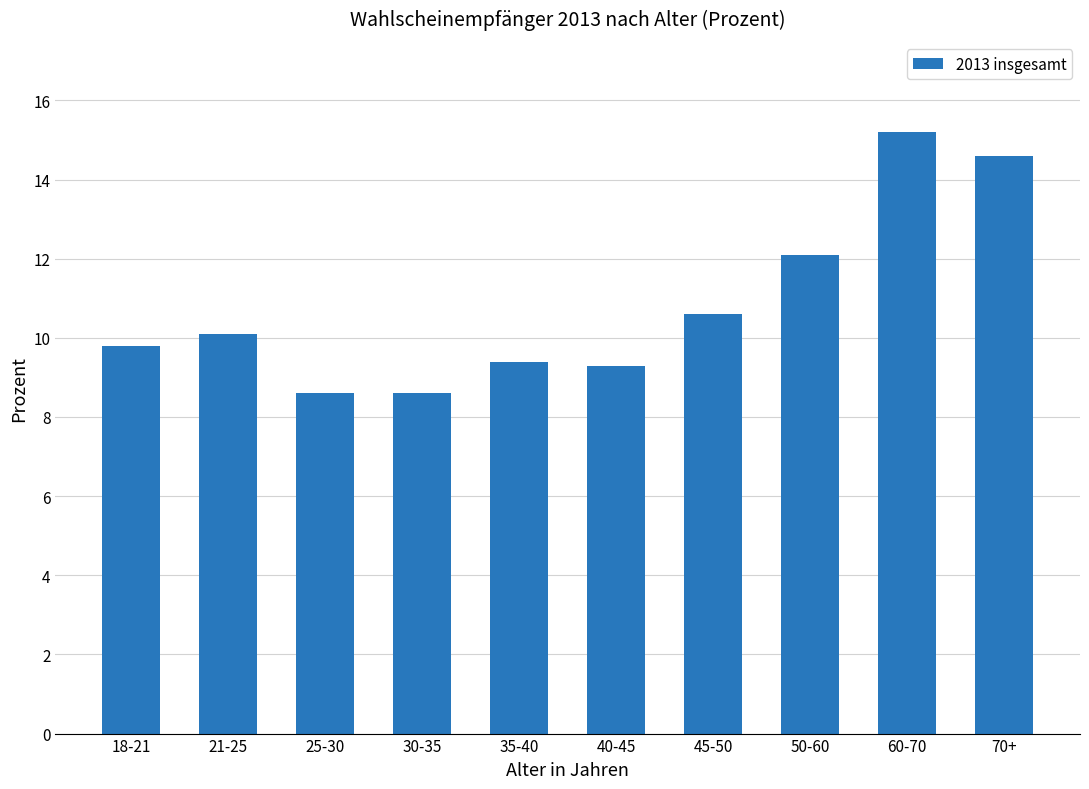

At which label is the value closest to 11?

45-50